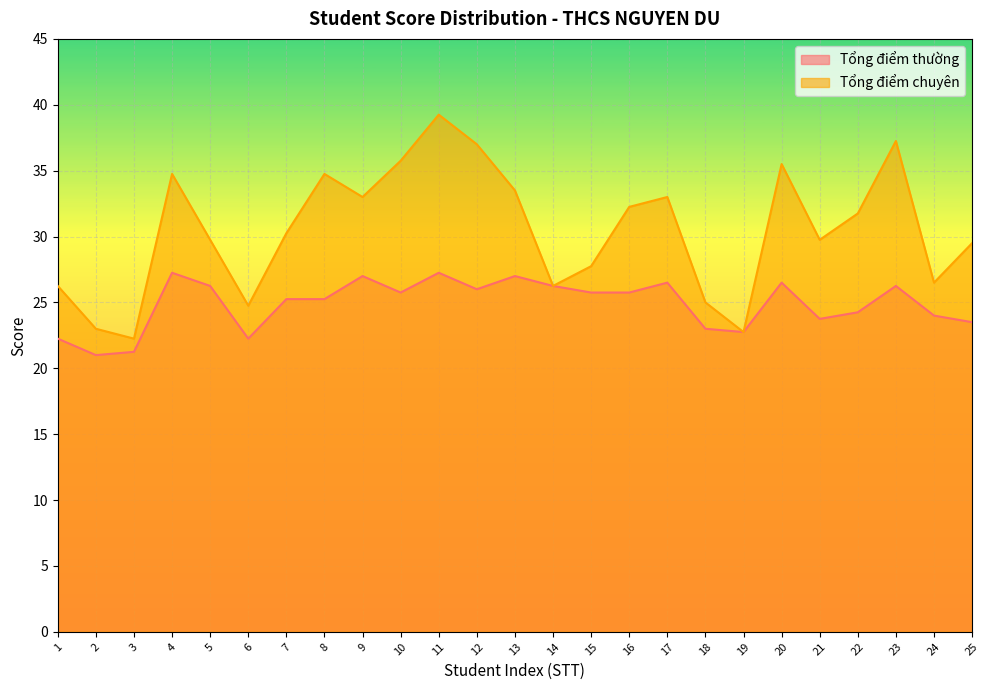

Reading left to right, what are all the values shown in this chart?

Tổng điểm thường: 1=22.2	2=21.0	3=21.2	4=27.2	5=26.2	6=22.2	7=25.2	8=25.2	9=27.0	10=25.8	11=27.2	12=26.0	13=27.0	14=26.2	15=25.8	16=25.8	17=26.5	18=23.0	19=22.8	20=26.5	21=23.8	22=24.2	23=26.2	24=24.0	25=23.5
Tổng điểm chuyên: 1=26.2	2=23.0	3=22.2	4=34.8	5=29.8	6=24.8	7=30.2	8=34.8	9=33.0	10=35.8	11=39.2	12=37.0	13=33.5	14=26.2	15=27.8	16=32.2	17=33.0	18=25.0	19=22.8	20=35.5	21=29.8	22=31.8	23=37.2	24=26.5	25=29.5